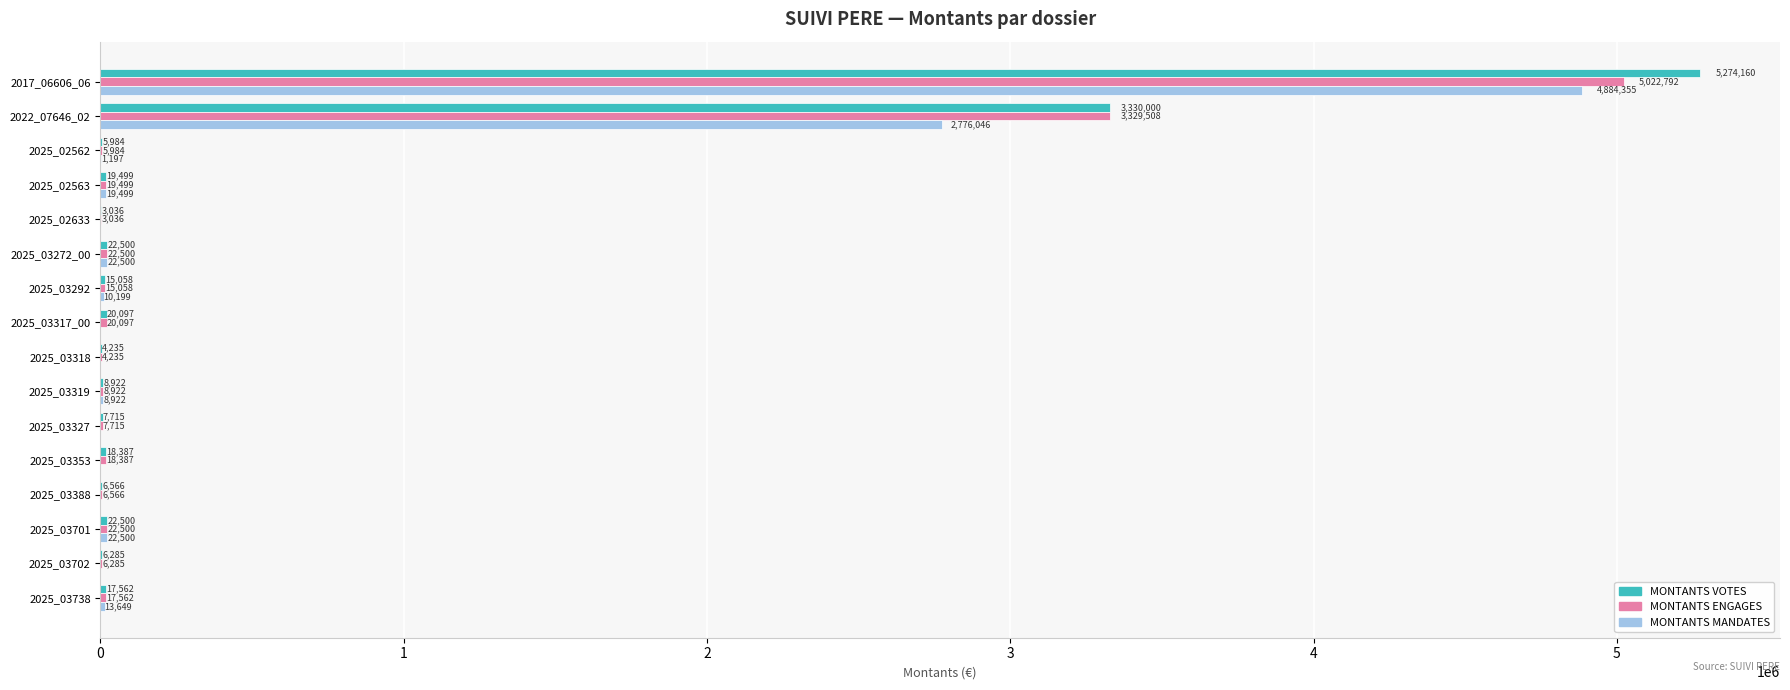

How many series are shown in this chart?

3